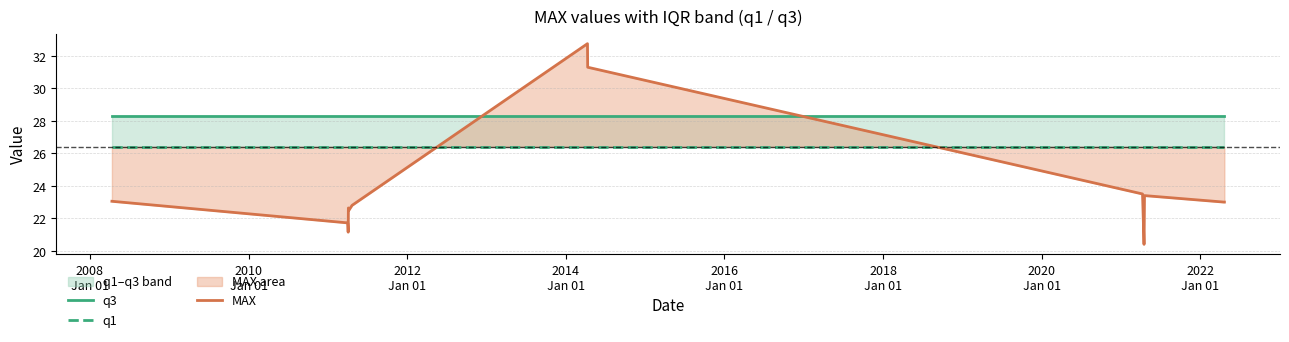

True or false: q3 has a value of 28.3 at 2010
Jan 01.

True